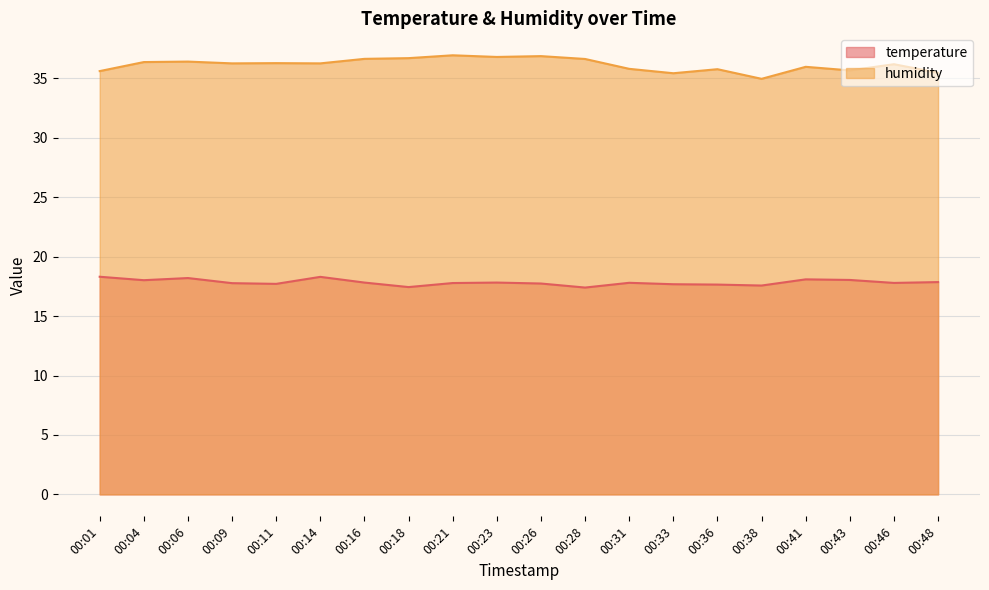

Count the number of categories in the chart.

20